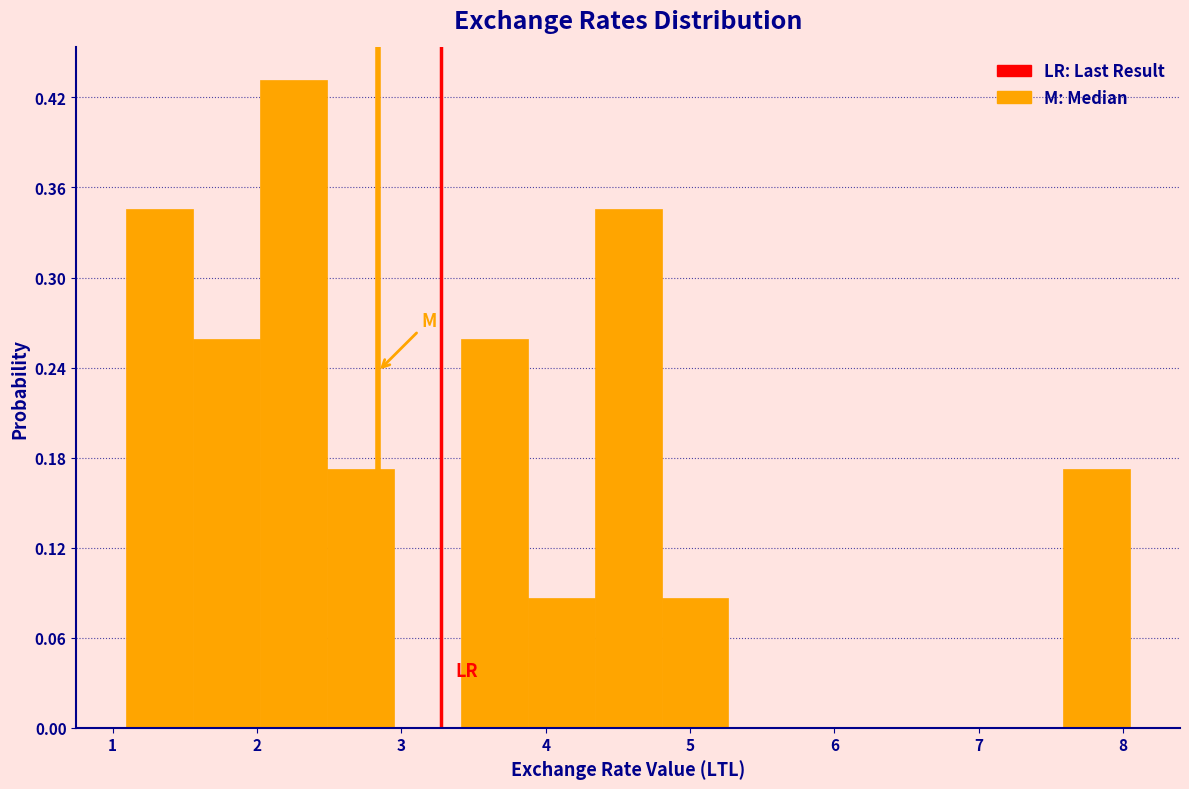

Reading left to right, list every bar in this chart as the range it spans on the x-axis followed by its height. Neither the bar edges nor the heights are printed on the chart, so give them approximately, as read against the axes.

1.1 to 1.6: 0.35
1.6 to 2.0: 0.26
2.0 to 2.5: 0.43
2.5 to 2.9: 0.17
2.9 to 3.4: 0
3.4 to 3.9: 0.26
3.9 to 4.3: 0.09
4.3 to 4.8: 0.35
4.8 to 5.3: 0.09
5.3 to 5.7: 0
5.7 to 6.2: 0
6.2 to 6.7: 0
6.7 to 7.1: 0
7.1 to 7.6: 0
7.6 to 8.0: 0.17